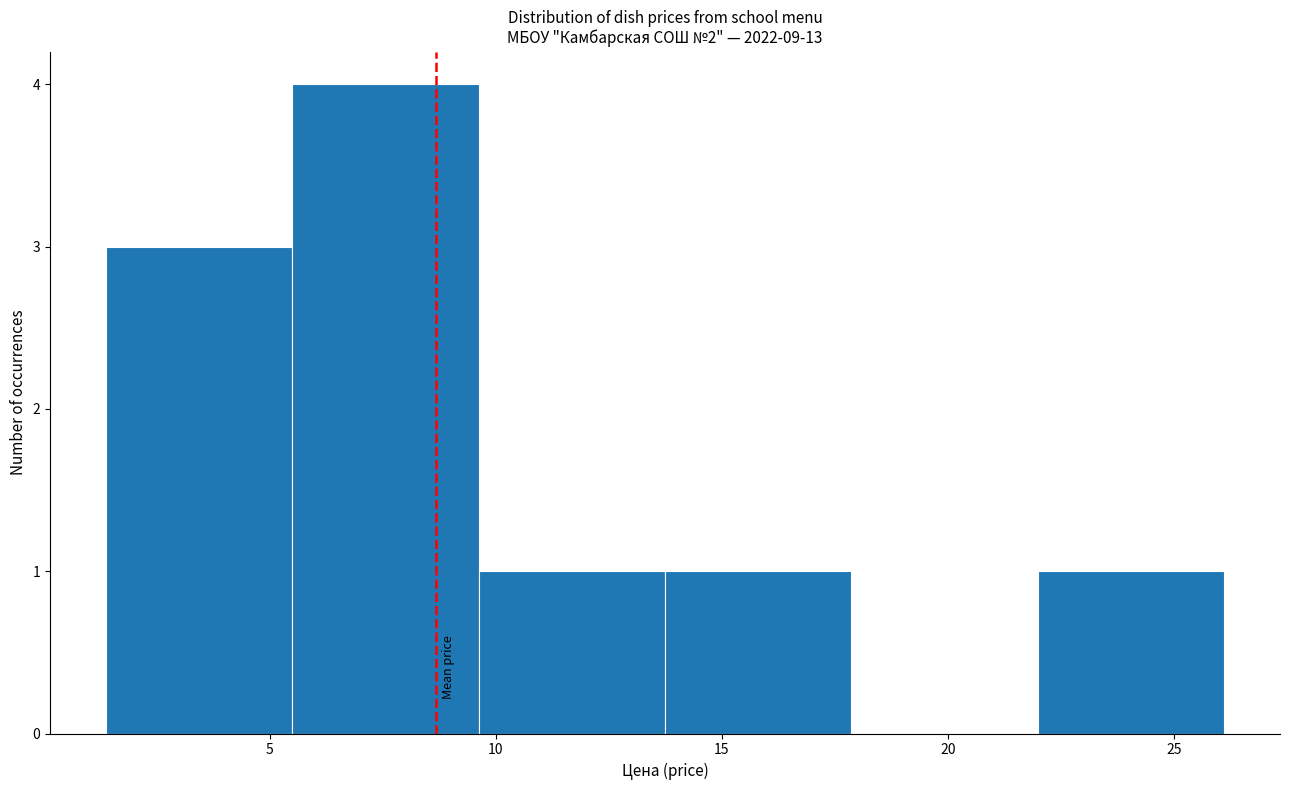

Reading left to right, transcribe this chart: for each bar, give the range it covers on the x-axis and its height. Neither the bar edges nor the heights are printed on the chart, so give them approximately, as read against the axes.

1.5 to 5.5: 3
5.5 to 9.5: 4
9.5 to 13.5: 1
13.5 to 18.0: 1
18.0 to 22.0: 0
22.0 to 26.0: 1